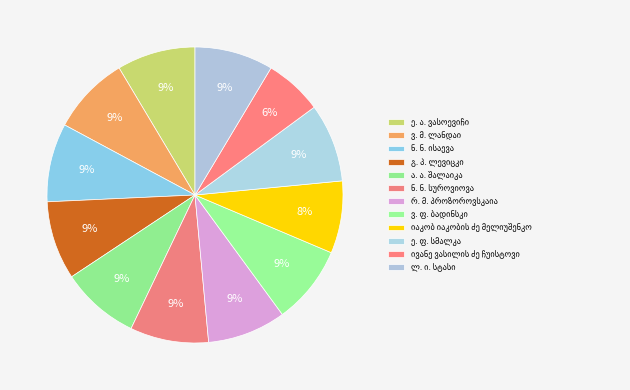

Count the number of slices in the pie.

12